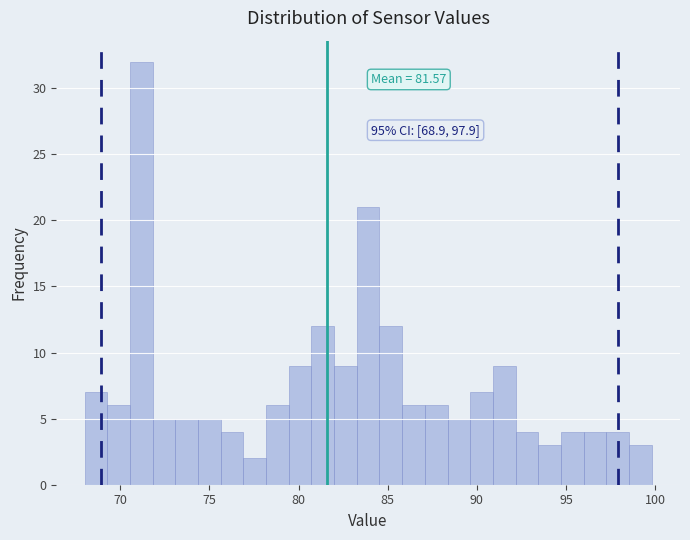

Around what value on the x-axis is the tallest bar? Give the approximate position of its centre, as read against the axis.

71.0